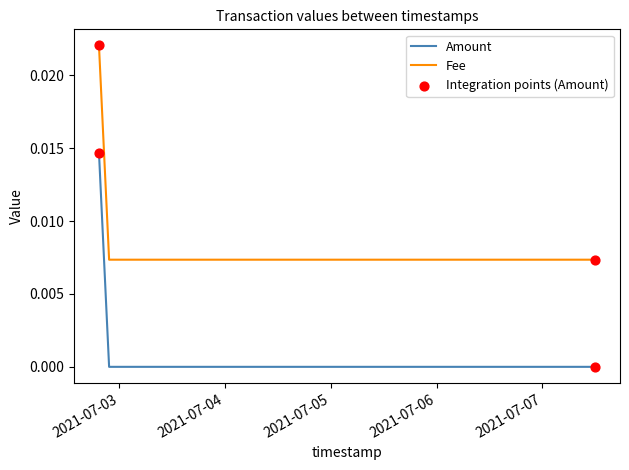

Which series has the largest total across all categories?

Fee